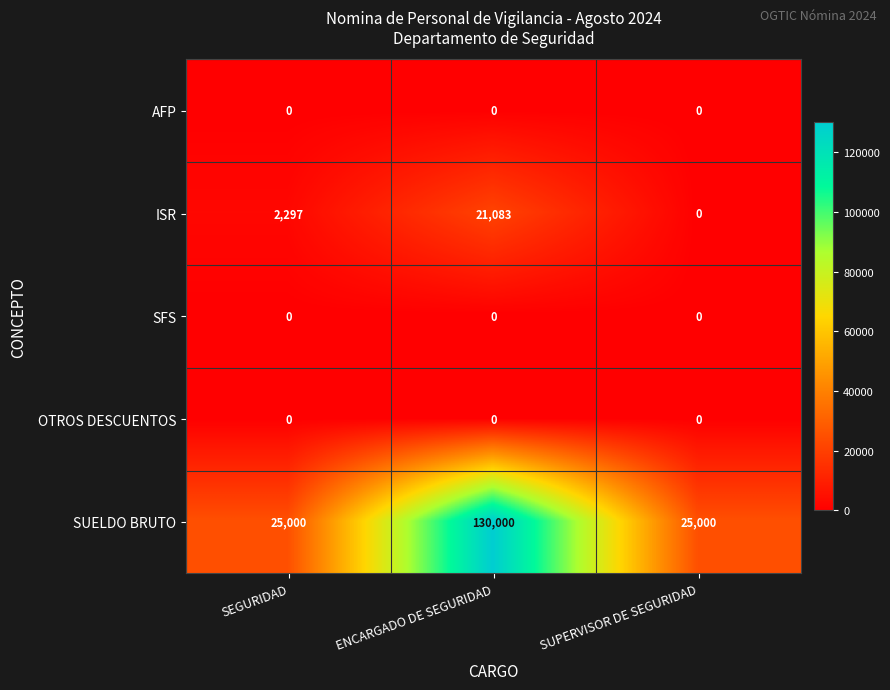

The ISR series shows 2297 at SEGURIDAD. True or false?

True